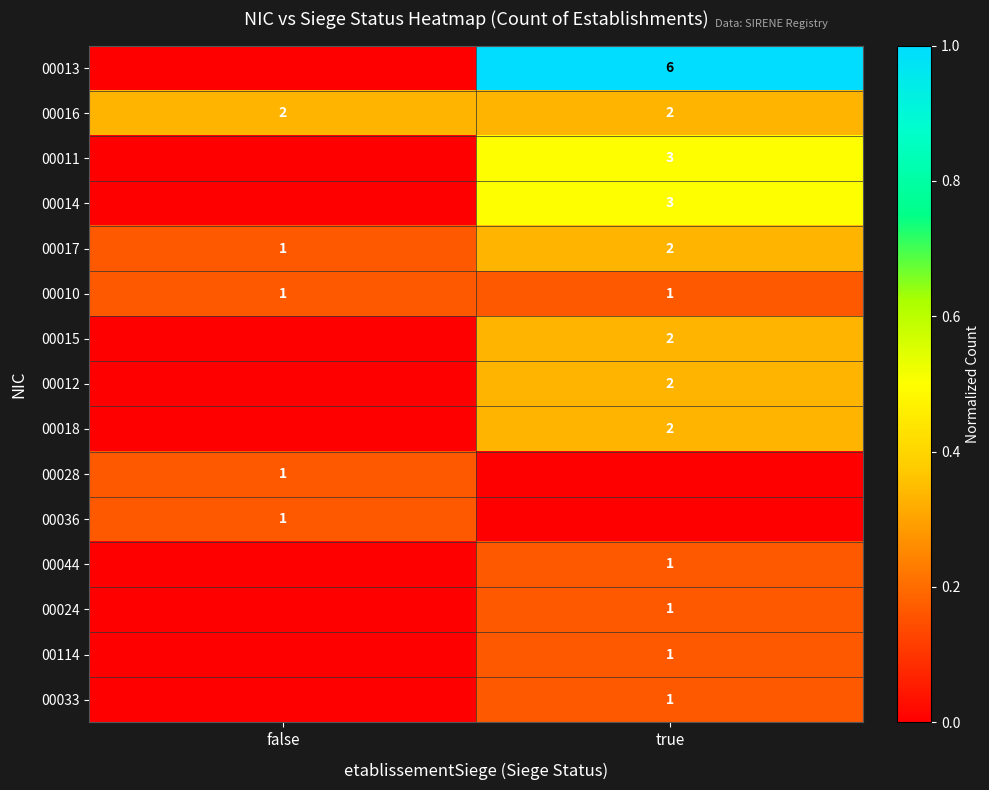

The value of 00017 at true is 2. True or false?

True